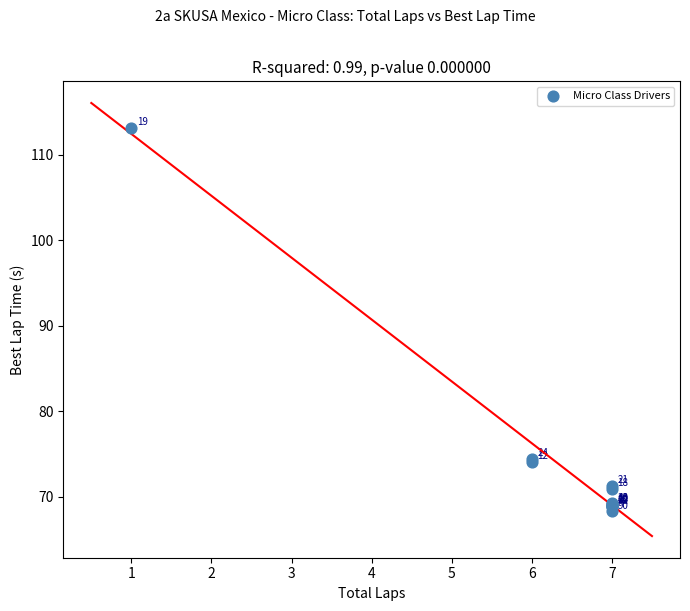

What Y value in the scatter plot is closest to 90?

74.4